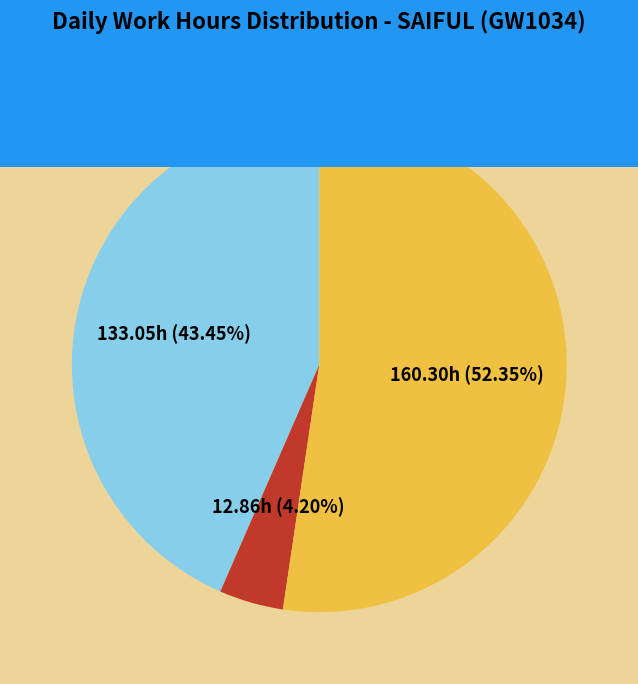

Does any single category account for the majority?

Yes